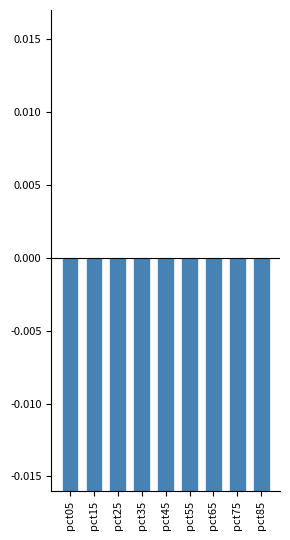

What are all the series names shown in the legend?

positive, negative